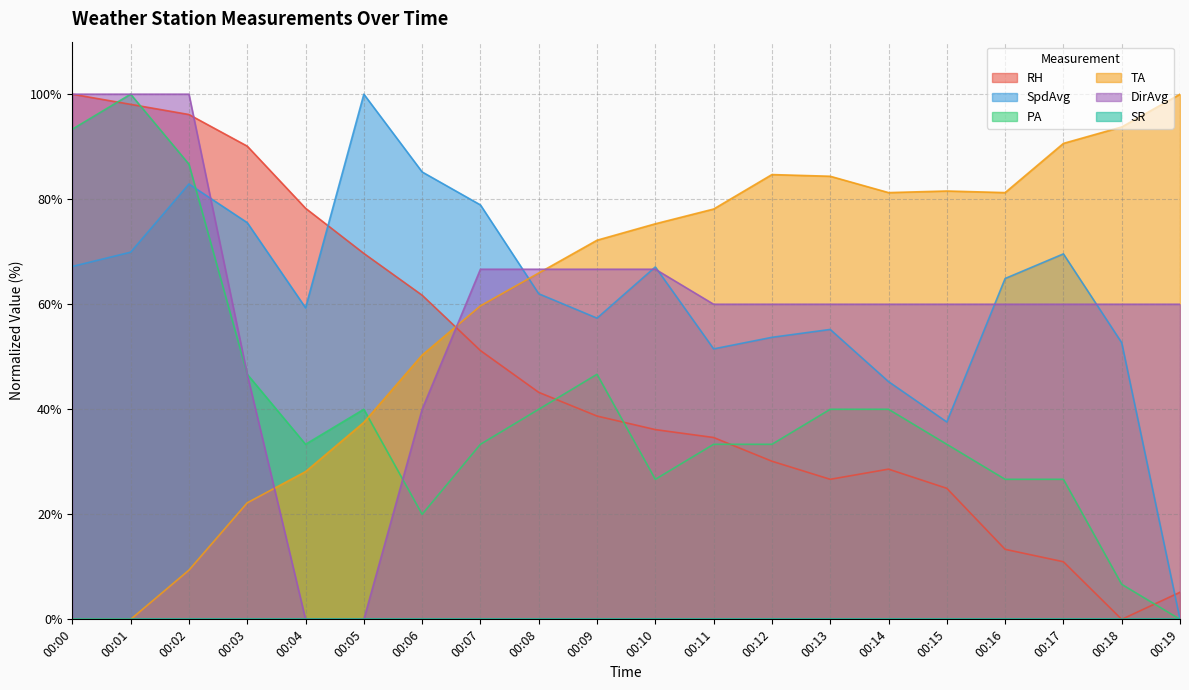

At which category is the sum across all series the highest?

00:02